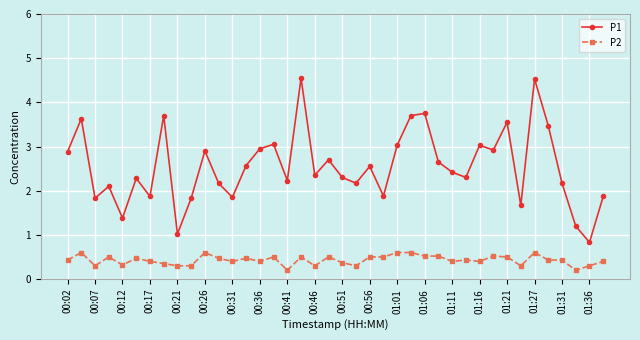

True or false: P1 and P2 intersect in this chart.

False